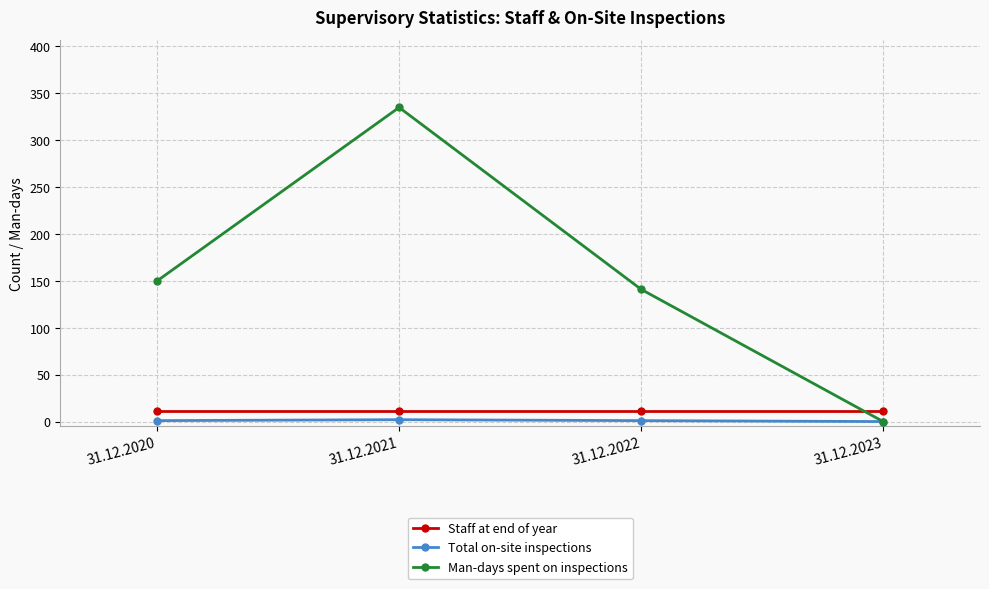

At how many categories does at least one series exceed 134?

3